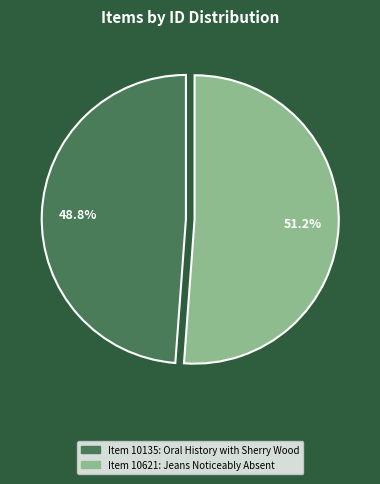

What percentage is NOT represented by Item 10621: Jeans Noticeably Absent?

48.8%